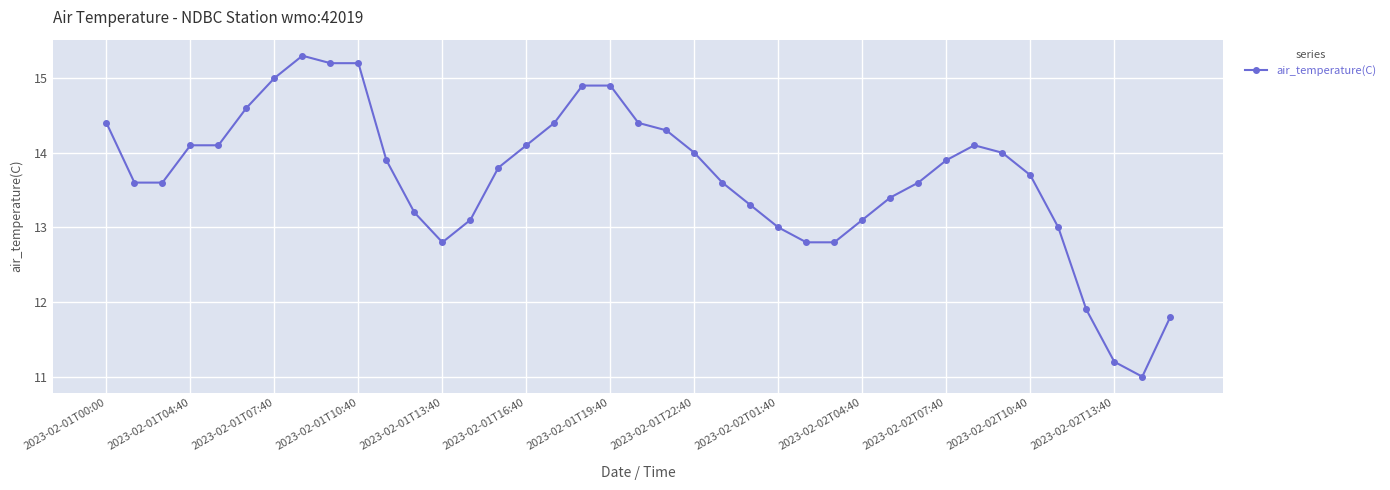

What is the average value?

13.7